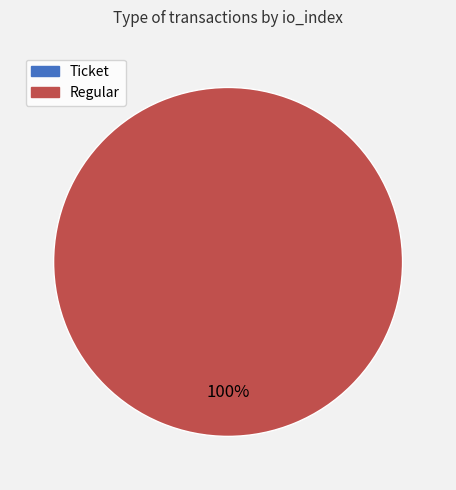

Rank the categories by value from highest to lowest.

Regular, Ticket